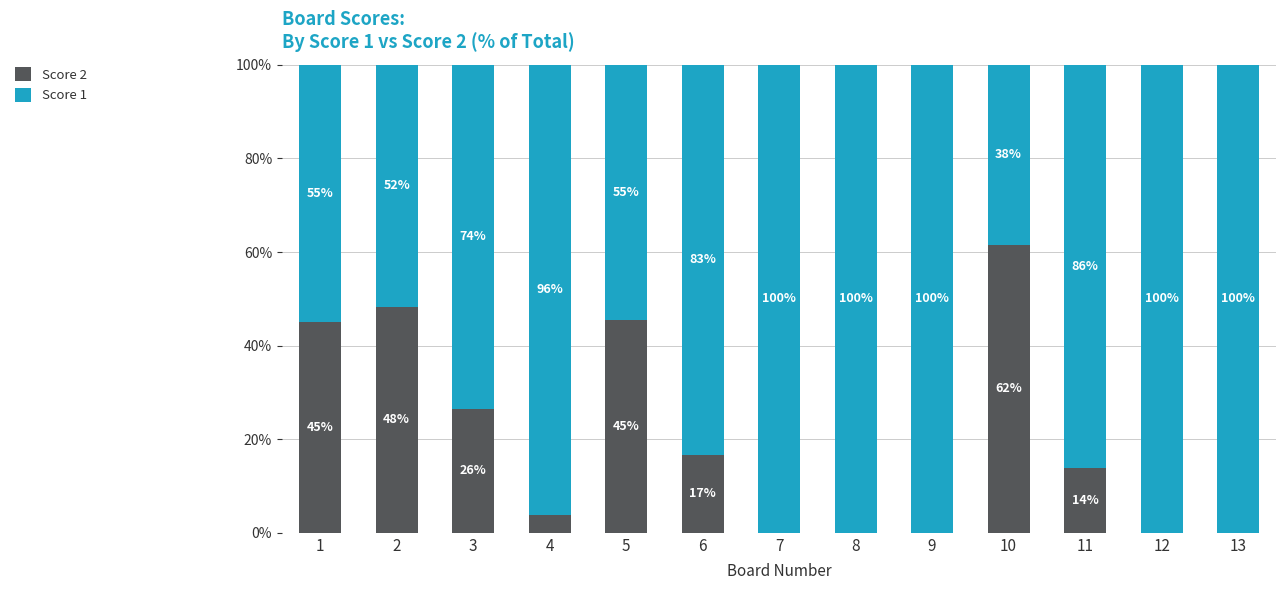

The value of Score 2 at 8 is 0.0. True or false?

True